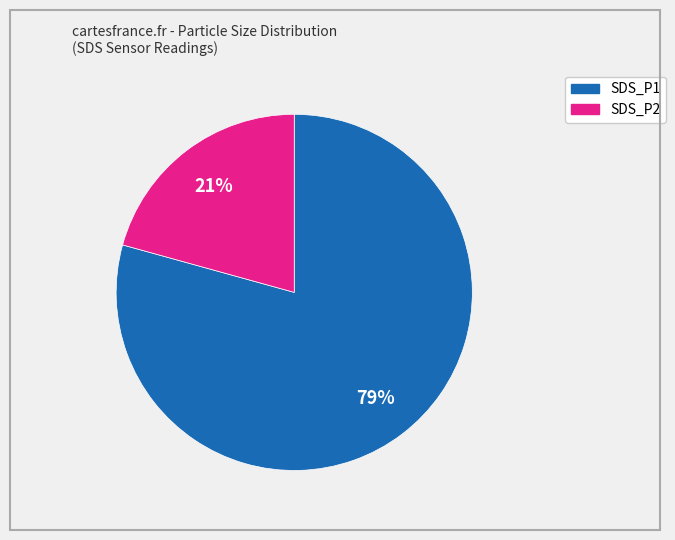

Between SDS_P1 and SDS_P2, which is larger?

SDS_P1